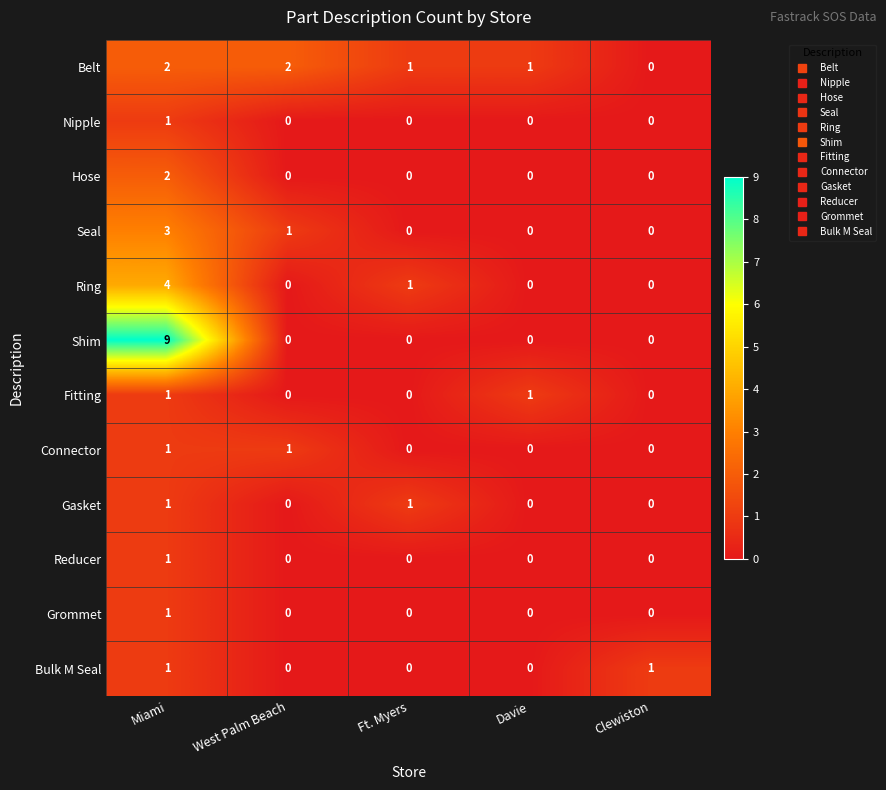

Which series has the largest total across all categories?

Shim